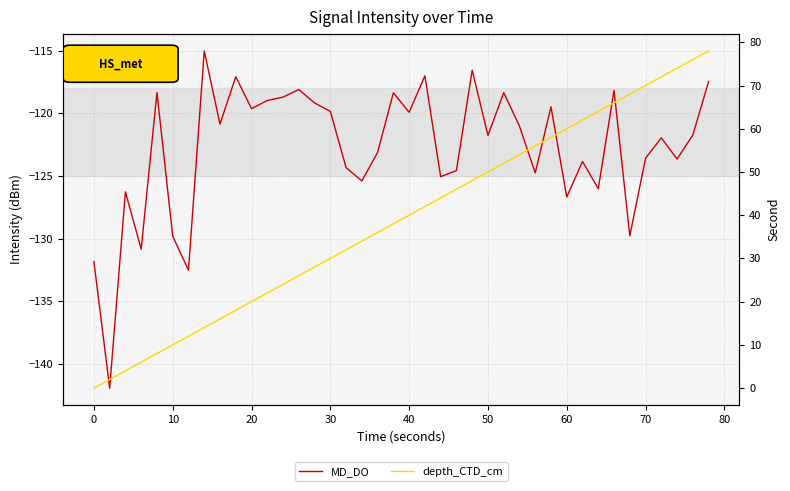

What is the maximum value for MD_DO?

-115.0